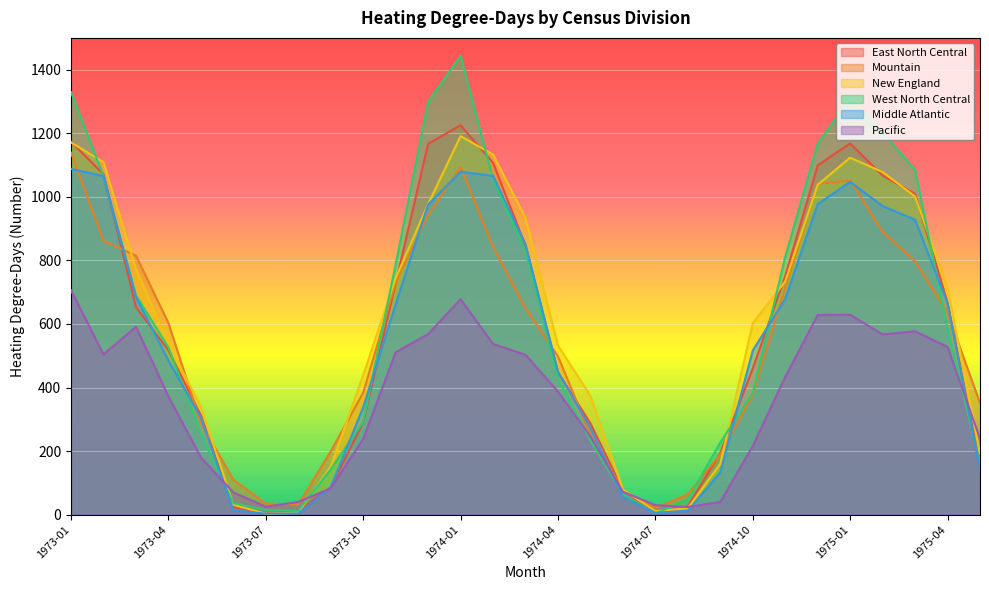

What is the difference between the second highest and minimum values in the Pacific series?

654